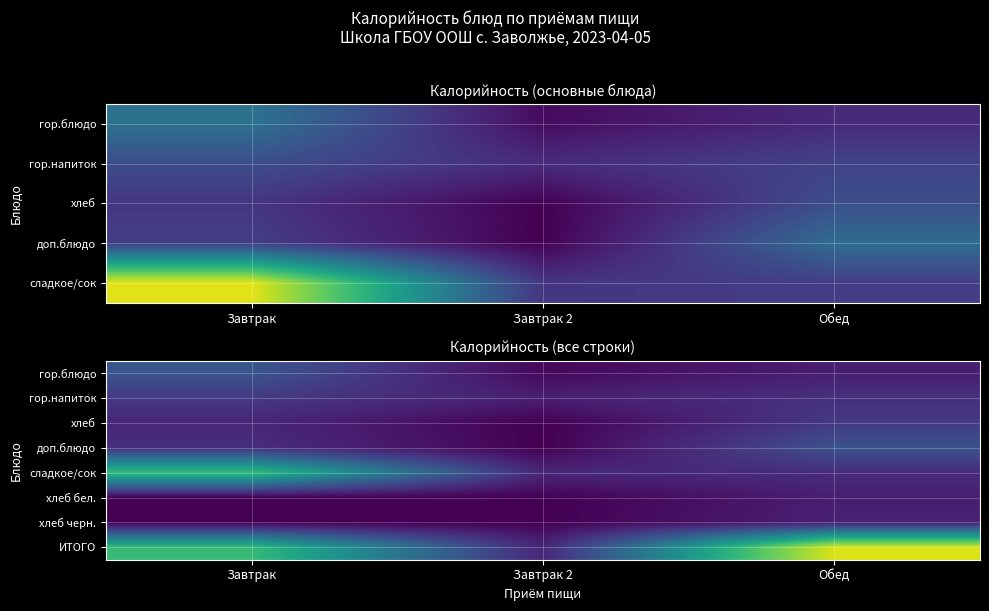

Which series changed the most between Завтрак and Обед?

сладкое/сок